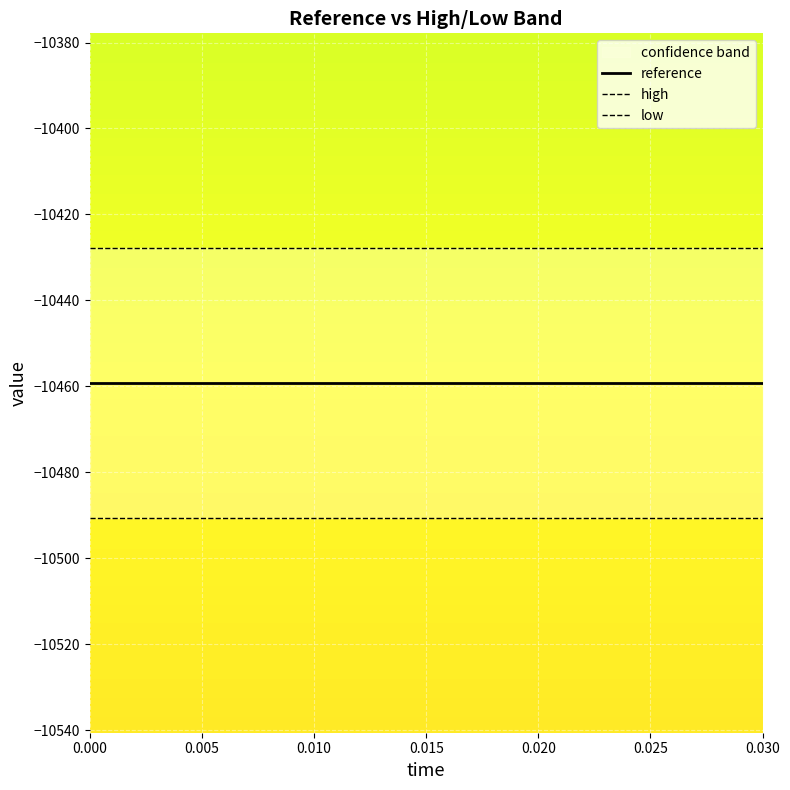

Reading left to right, what are all the values shown in this chart?

reference: -10459.2	-10459.2	-10459.2	-10459.2	-10459.2	-10459.2	-10459.2	-10459.2	-10459.2	-10459.2	-10459.2	-10459.2	-10459.2	-10459.2	-10459.2	-10459.2
high: -10427.9	-10427.9	-10427.9	-10427.9	-10427.9	-10427.9	-10427.9	-10427.9	-10427.9	-10427.9	-10427.9	-10427.9	-10427.9	-10427.9	-10427.9	-10427.9
low: -10490.6	-10490.6	-10490.6	-10490.6	-10490.6	-10490.6	-10490.6	-10490.6	-10490.6	-10490.6	-10490.6	-10490.6	-10490.6	-10490.6	-10490.6	-10490.6